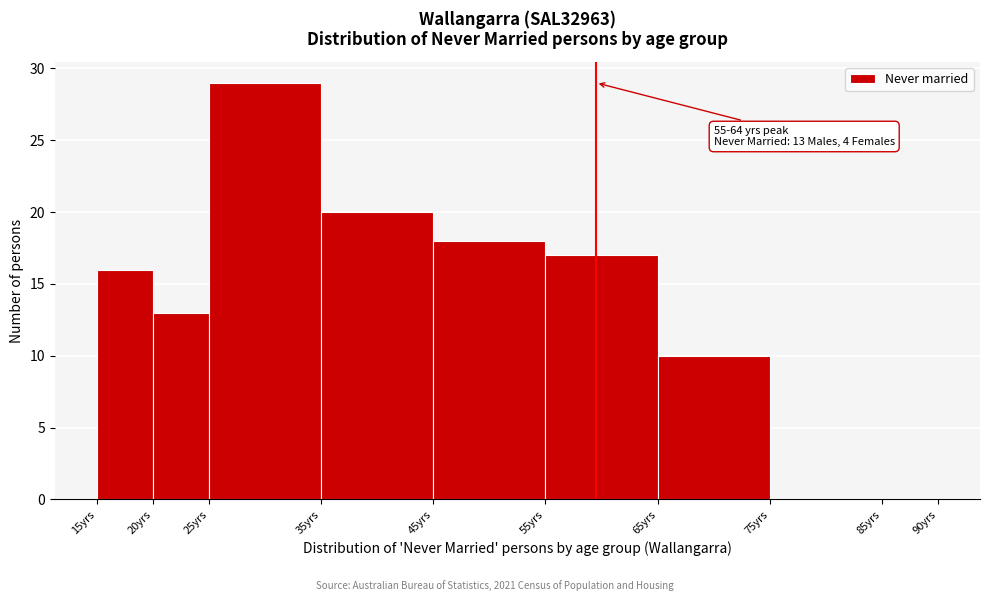

Which range on the x-axis has the tallest bar?

25 to 35